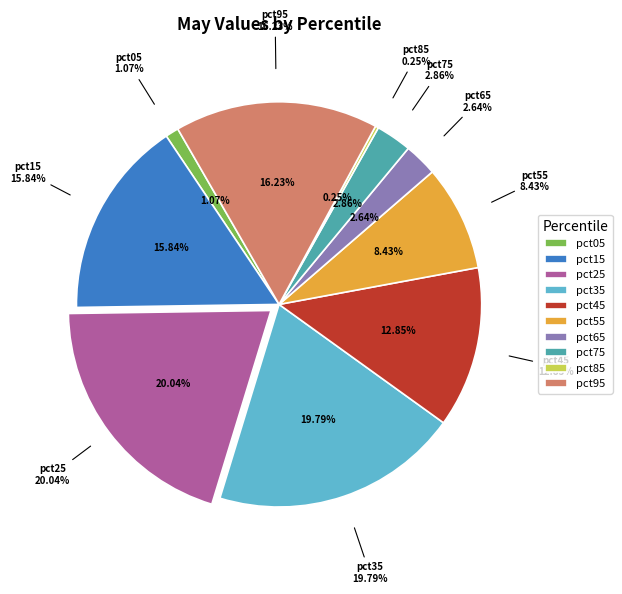

Does pct55 represent more than half of the total?

No